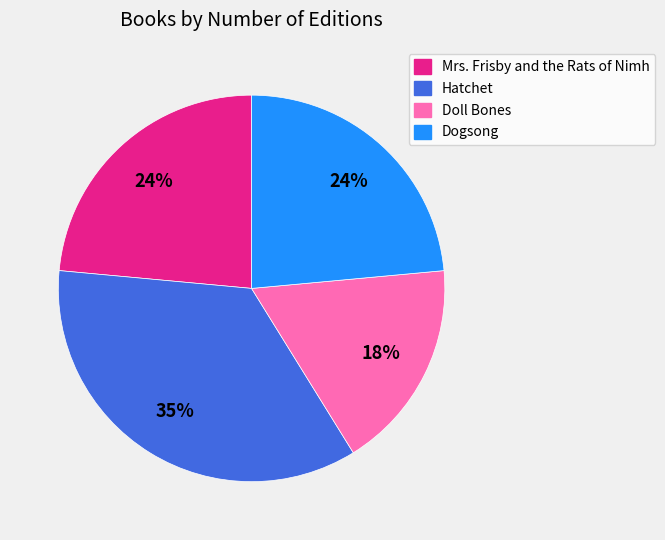

Which category has the smallest portion of the pie?

Doll Bones